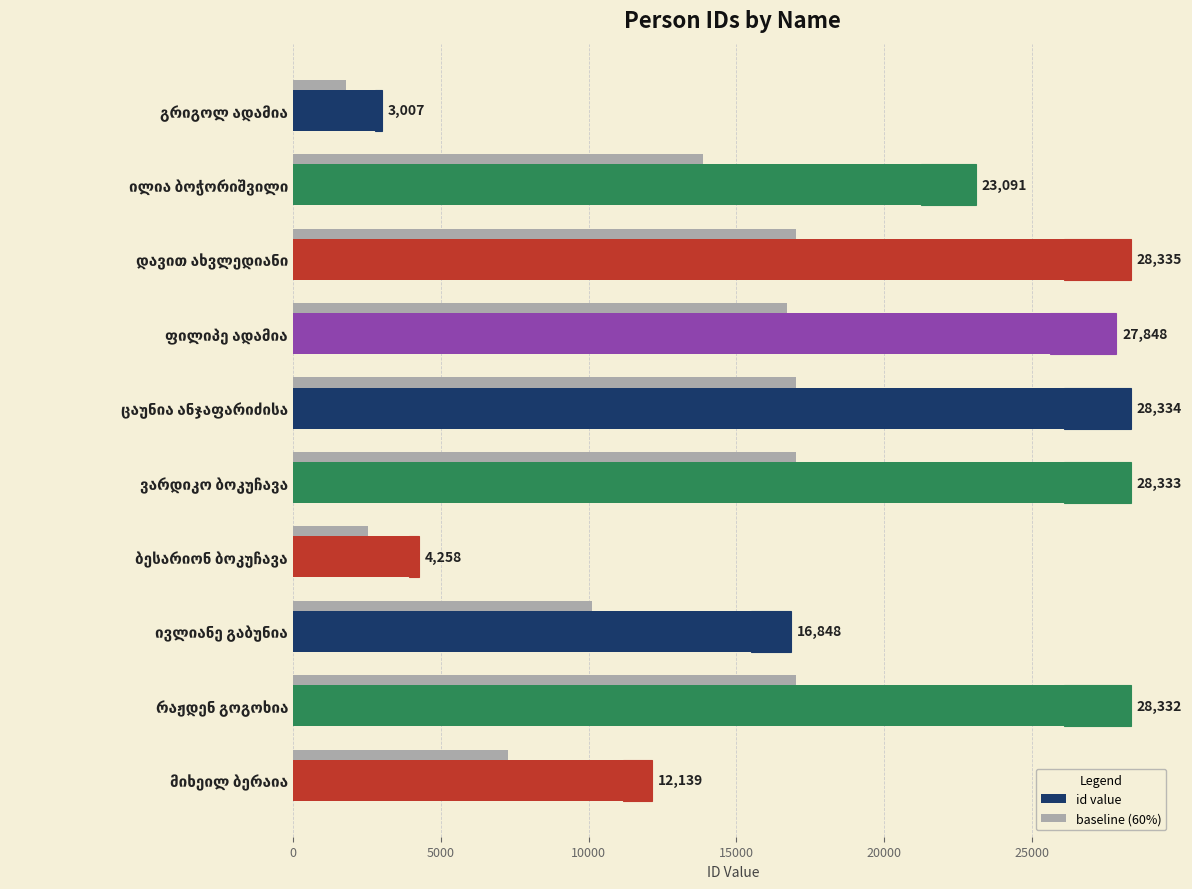

What is the difference between the highest and lowest values at დავით ახვლედიანი?

26068.2